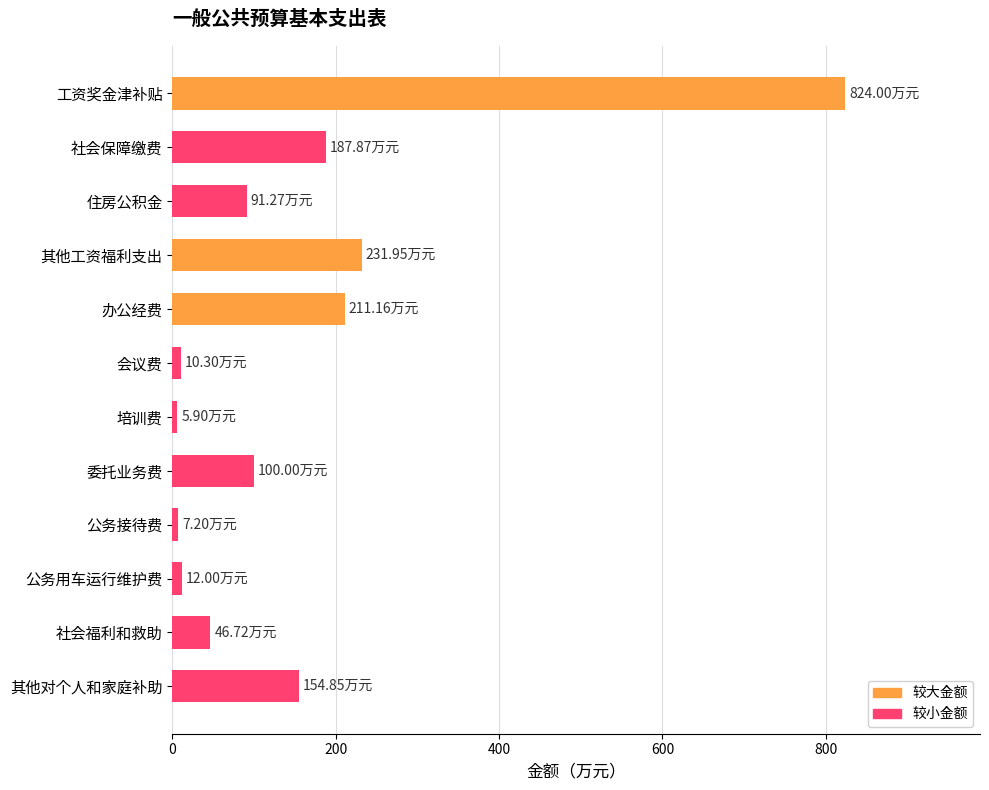

What is the label of the 7th bar from the bottom?

会议费